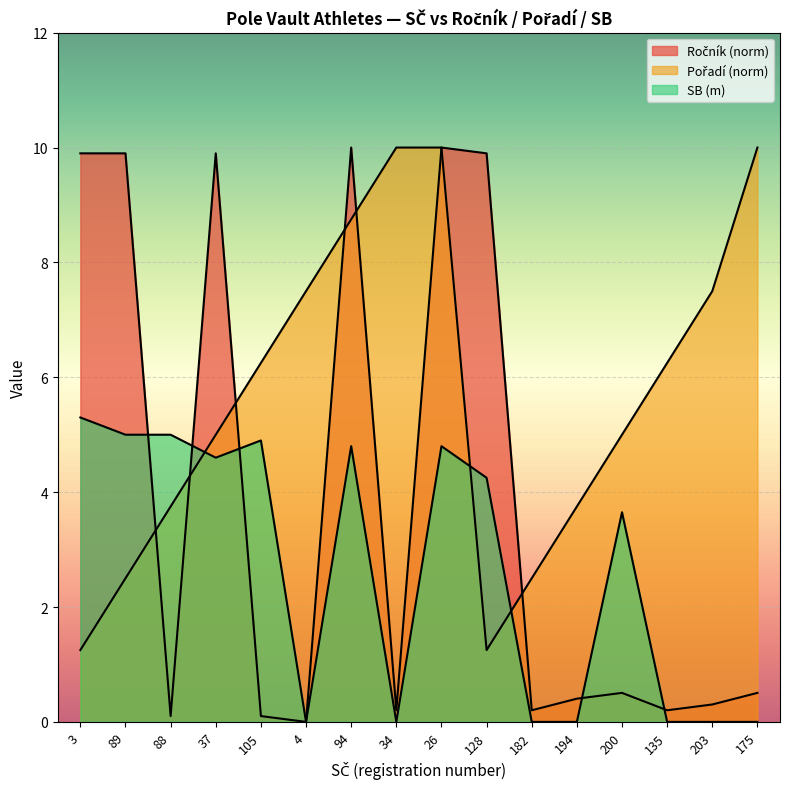

How many data points in Ročník are above 0?

15